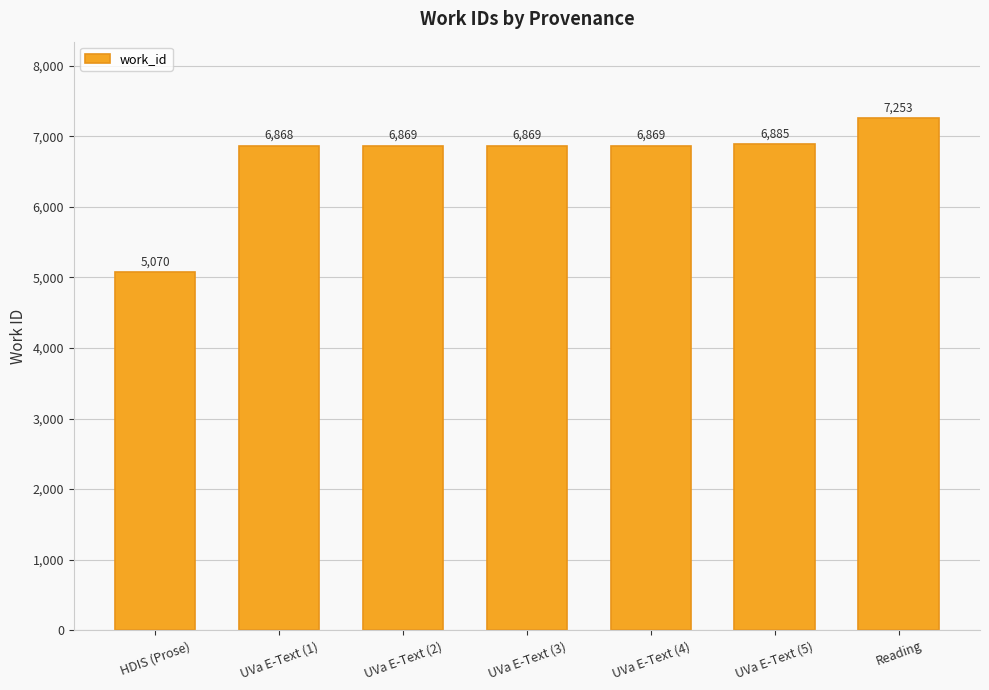

The chart shows a value of 6869 at UVa E-Text (3). True or false?

True